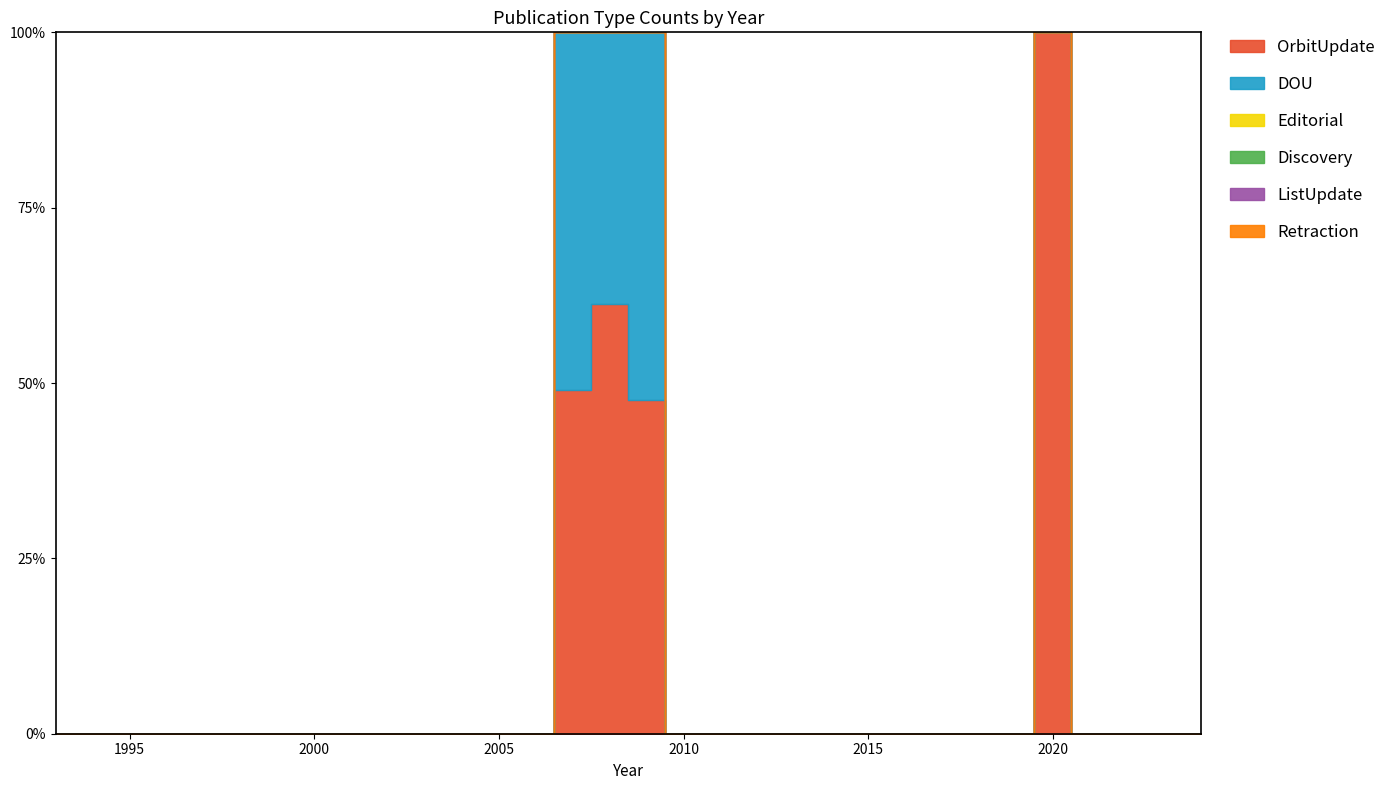

What are all the series names shown in the legend?

OrbitUpdate, DOU, Editorial, Discovery, ListUpdate, Retraction